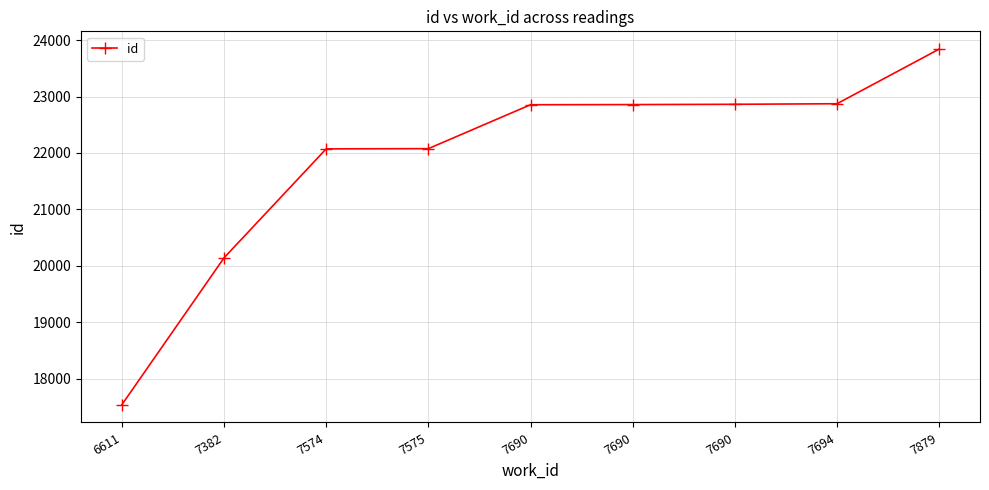

Reading right to left, transcribe all the data shown in this chart.

7879=23841	7694=22873	7690=22863	7690=22858	7690=22855	7575=22077	7574=22073	7382=20142	6611=17539